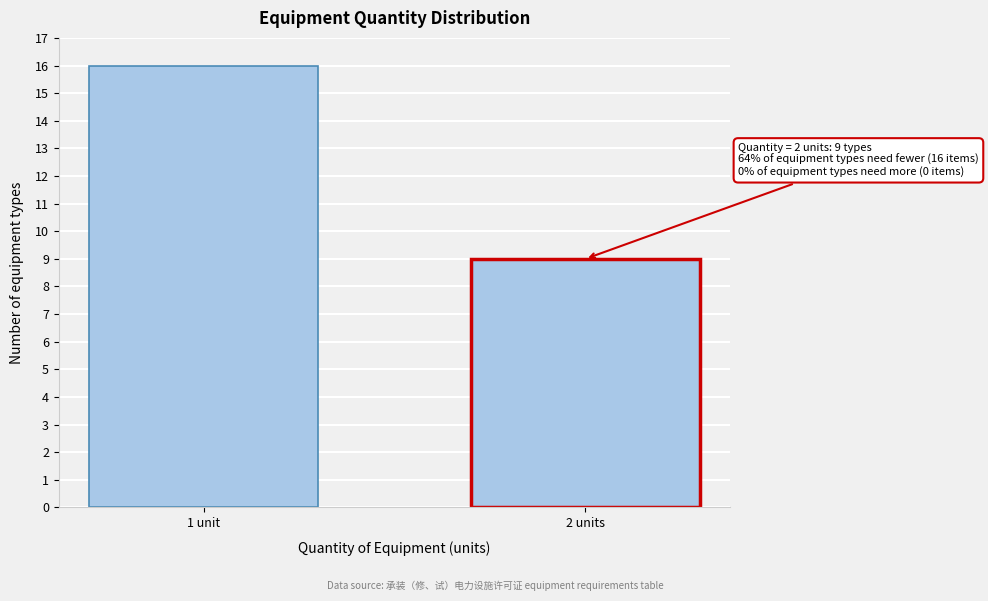

Reading left to right, what are all the values shown in this chart?

16	9